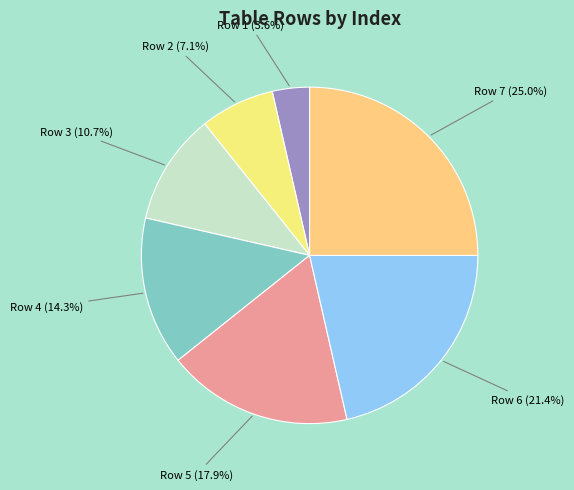

True or false: Row 3 accounts for 11% of the total.

True